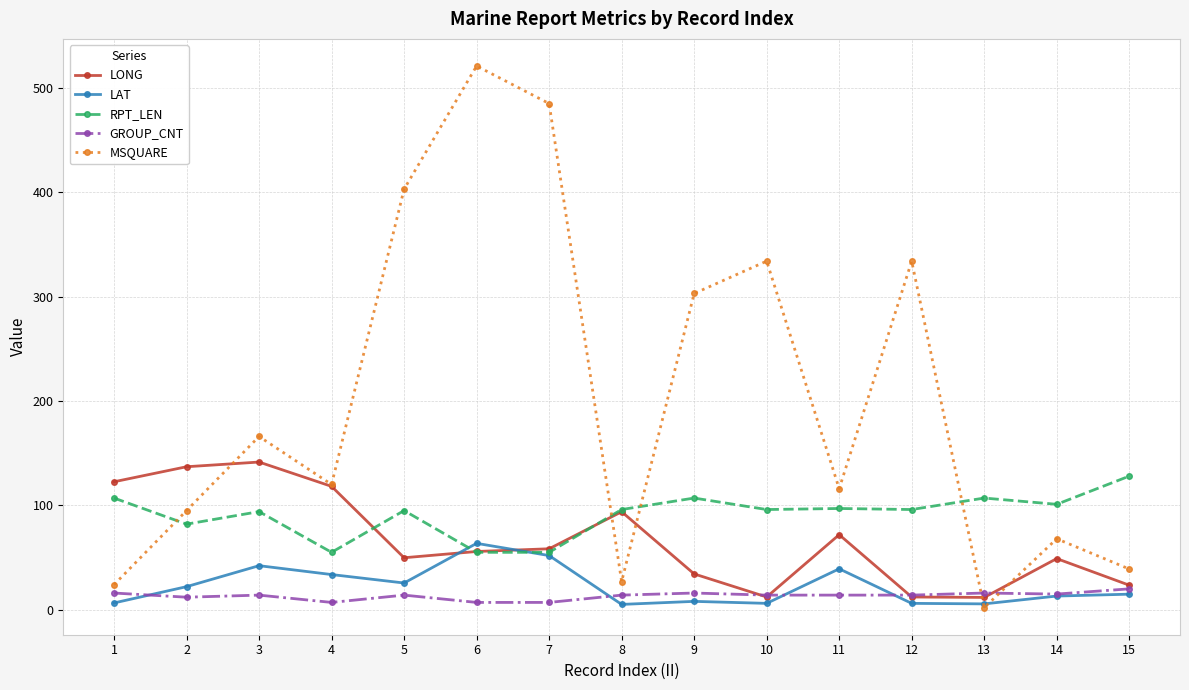

Where is the first local minimum for RPT_LEN?

2